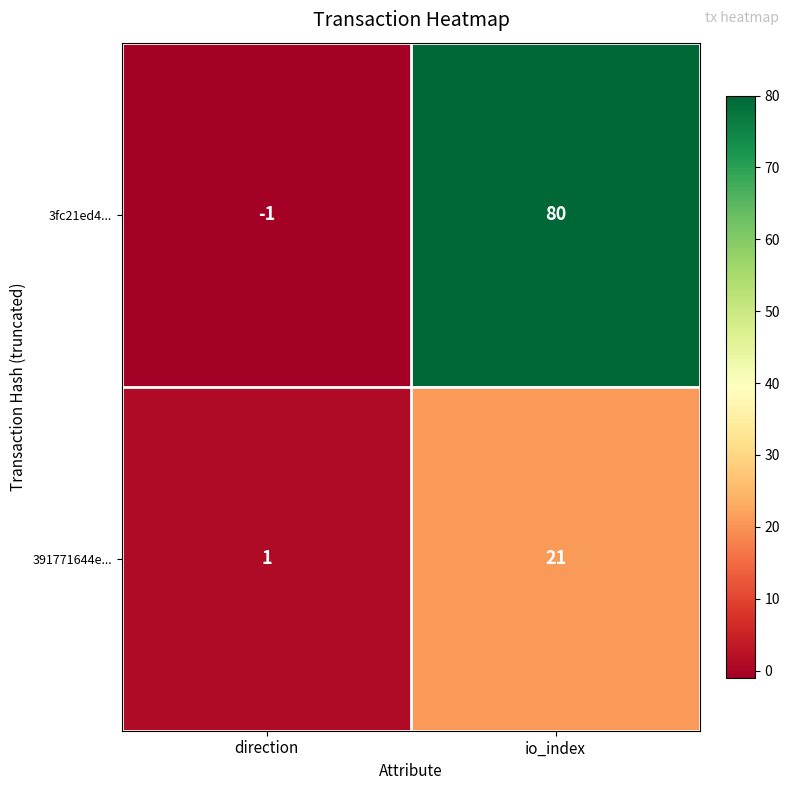

The 391771644e... series shows 21 at io_index. True or false?

True